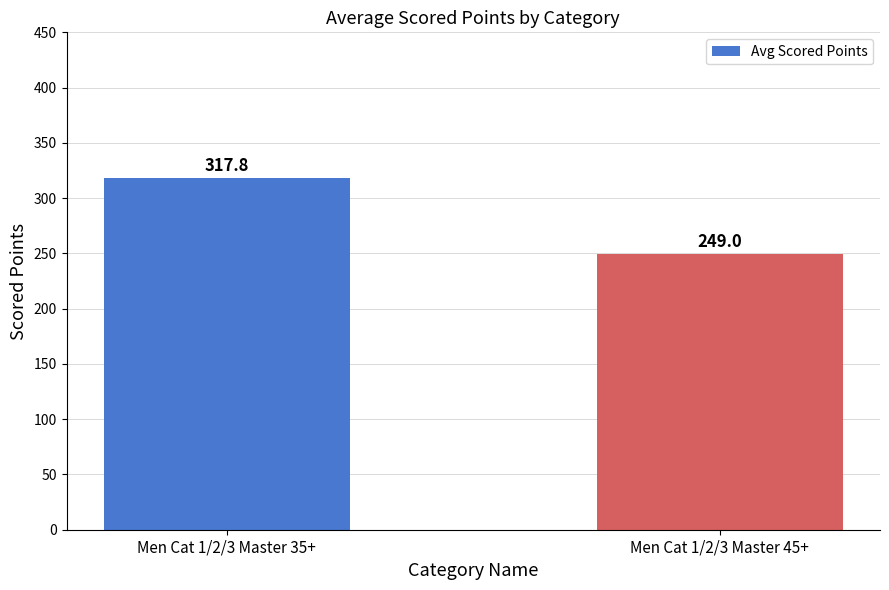

What is the value of the 1st bar from the left?

317.8